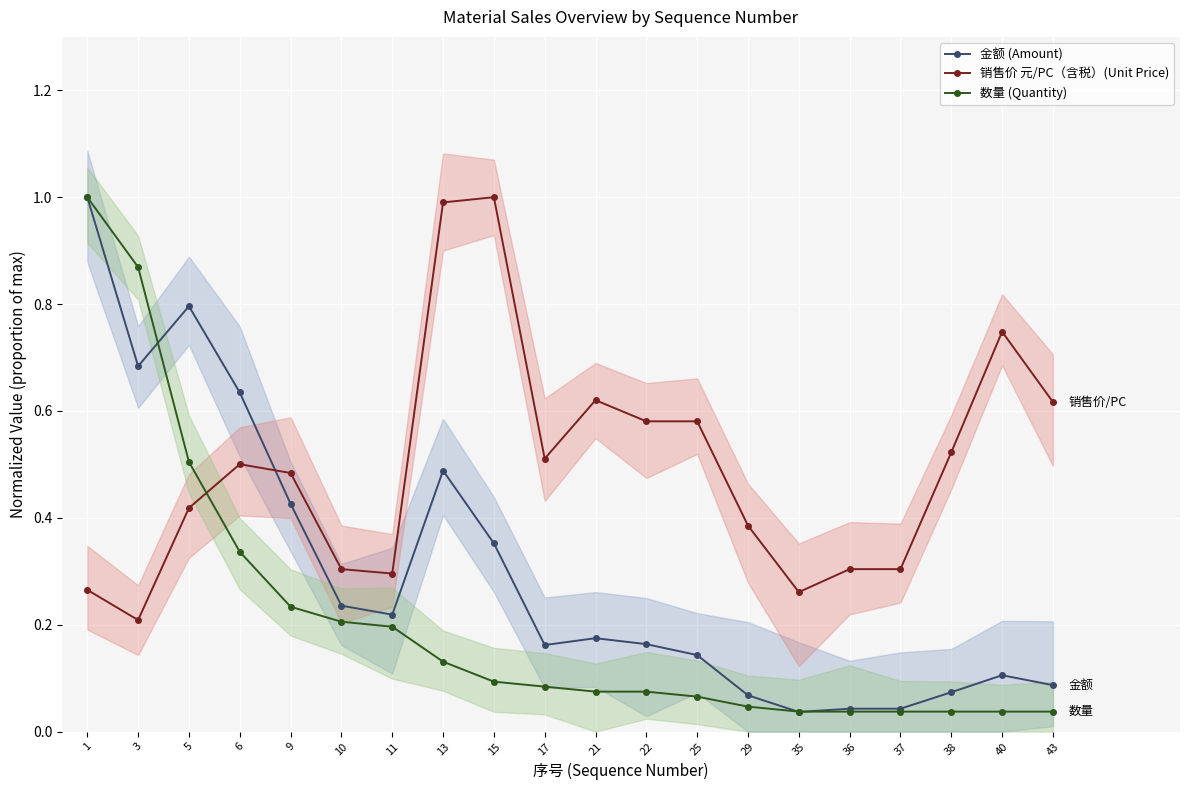

True or false: 销售价 元/PC（含税）(Unit Price) has more than 2 points higher than both neighbors.

True